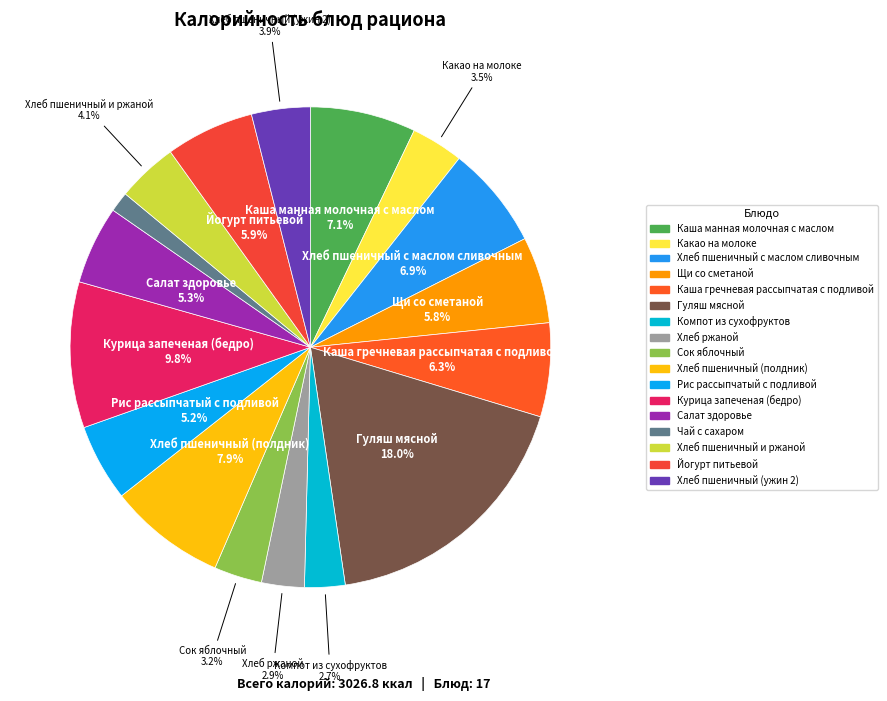

To the nearest percent, what is the difference between the Хлеб пшеничный и ржаной and Гуляш мясной slice percentages?

14%